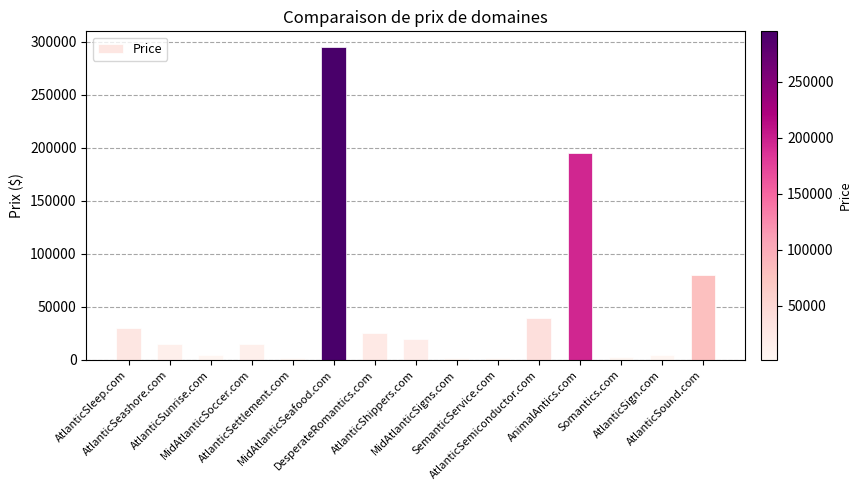

At which category does the chart reach its peak across all series?

MidAtlanticSeafood.com